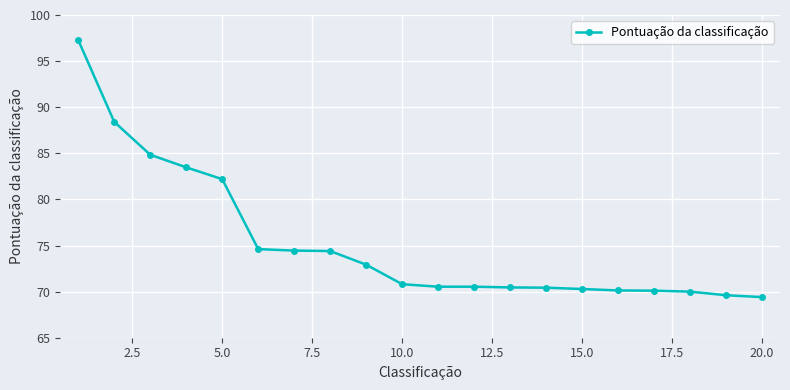

What is the smallest value displayed?

69.4